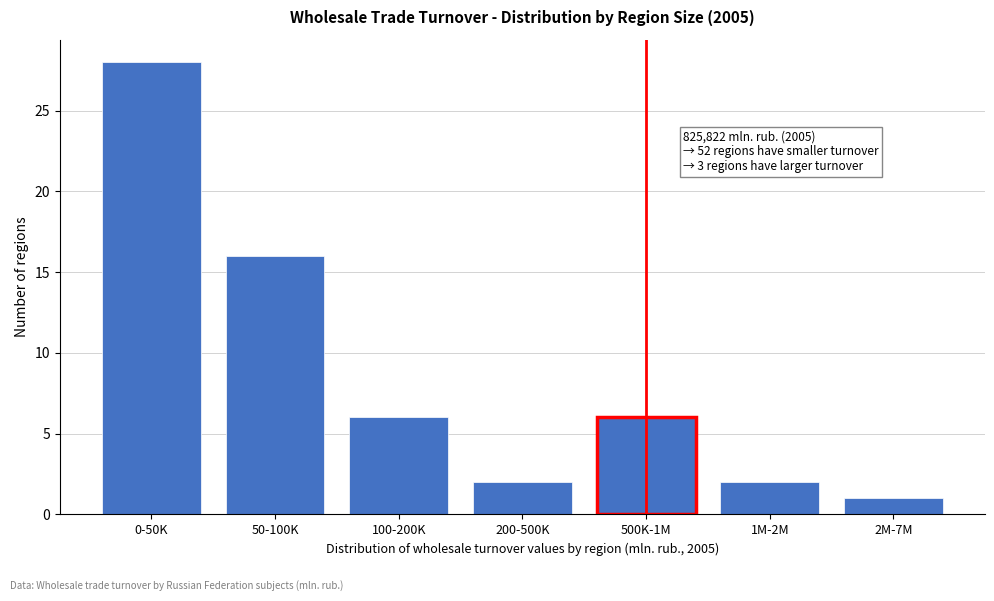

Reading left to right, list all the values displayed in this chart.

28	16	6	2	6	2	1